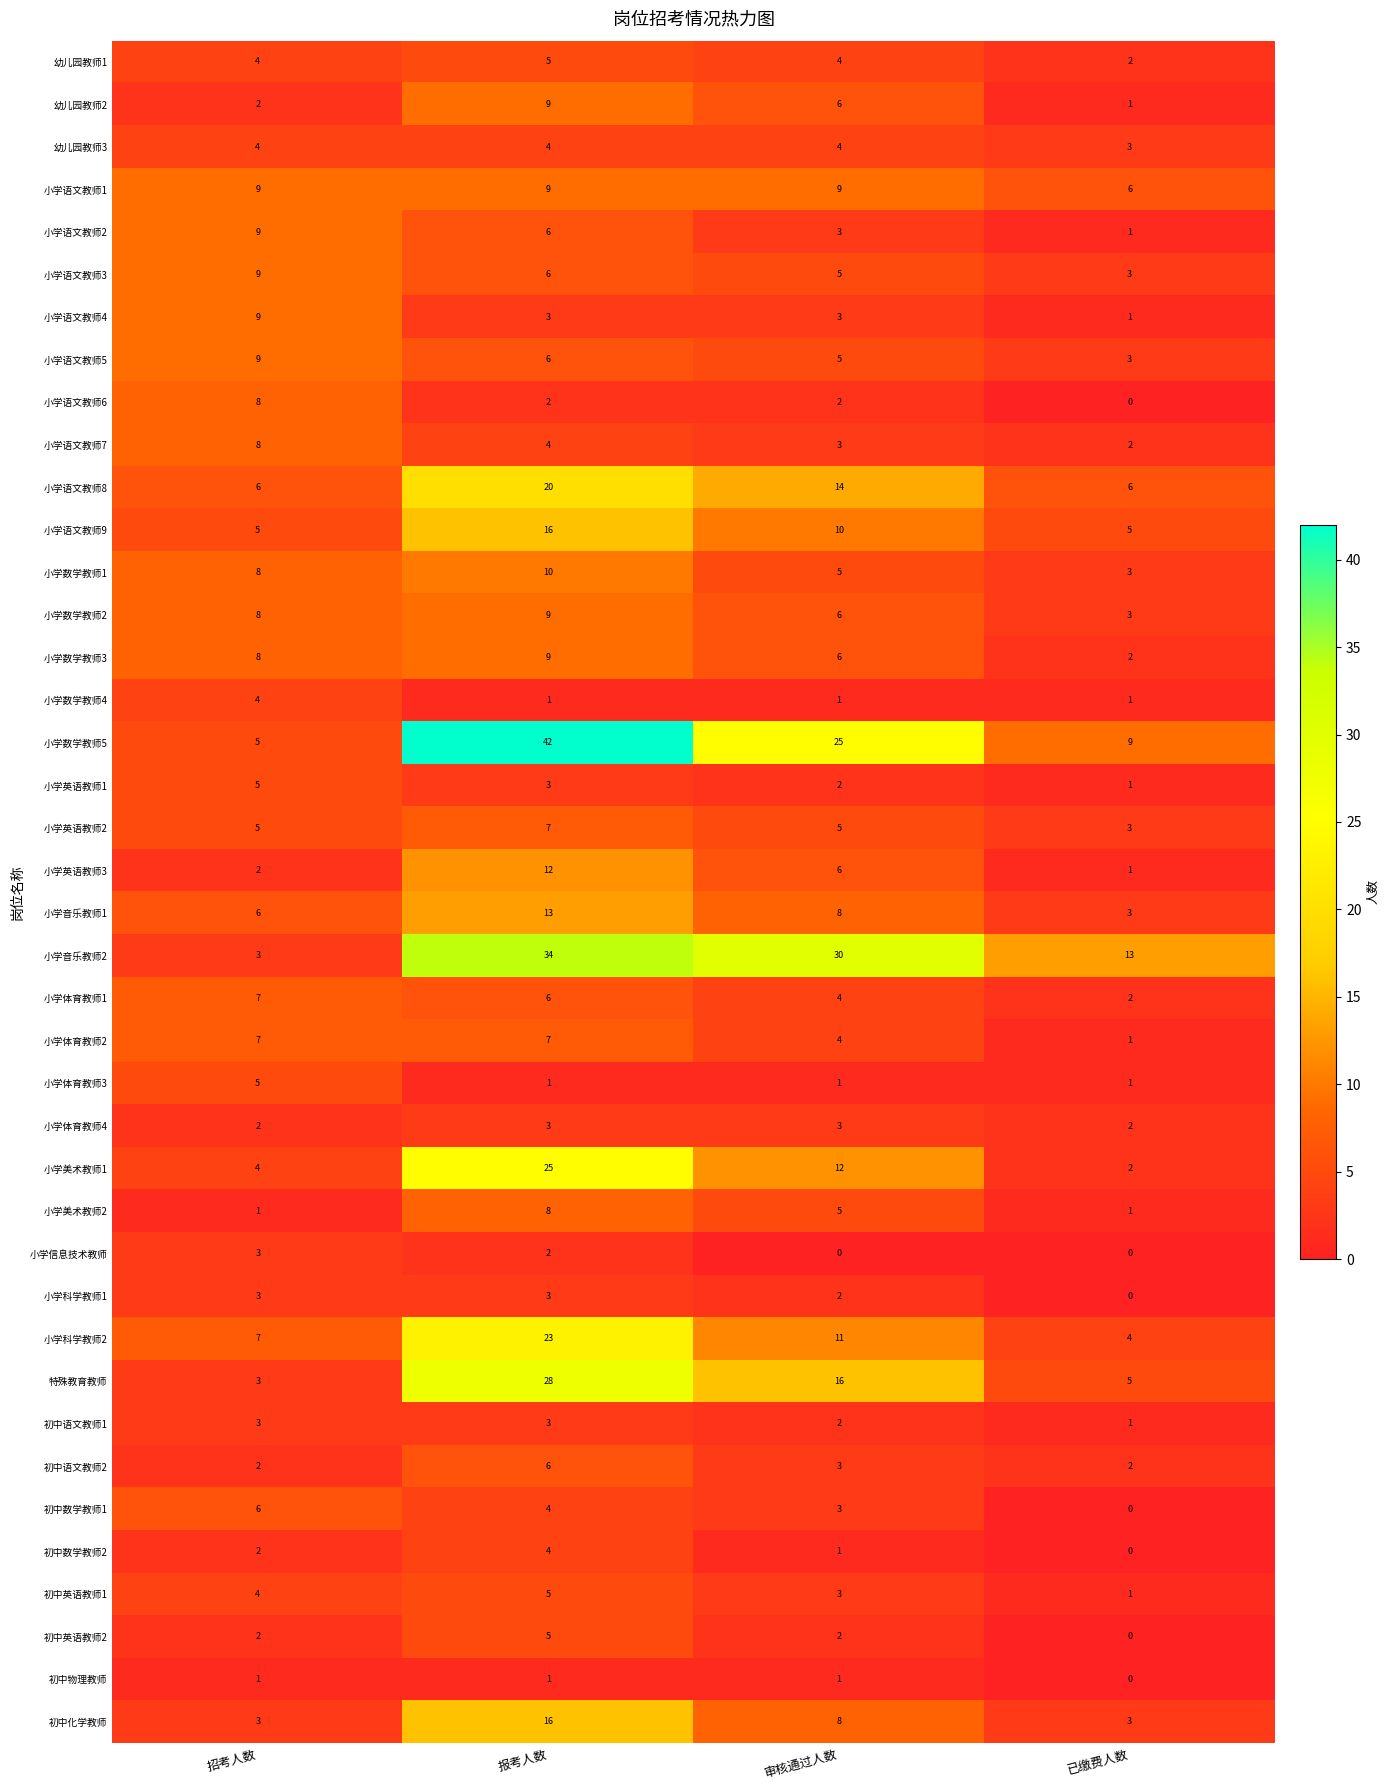

What is the total value across all series at 审核通过人数?

243